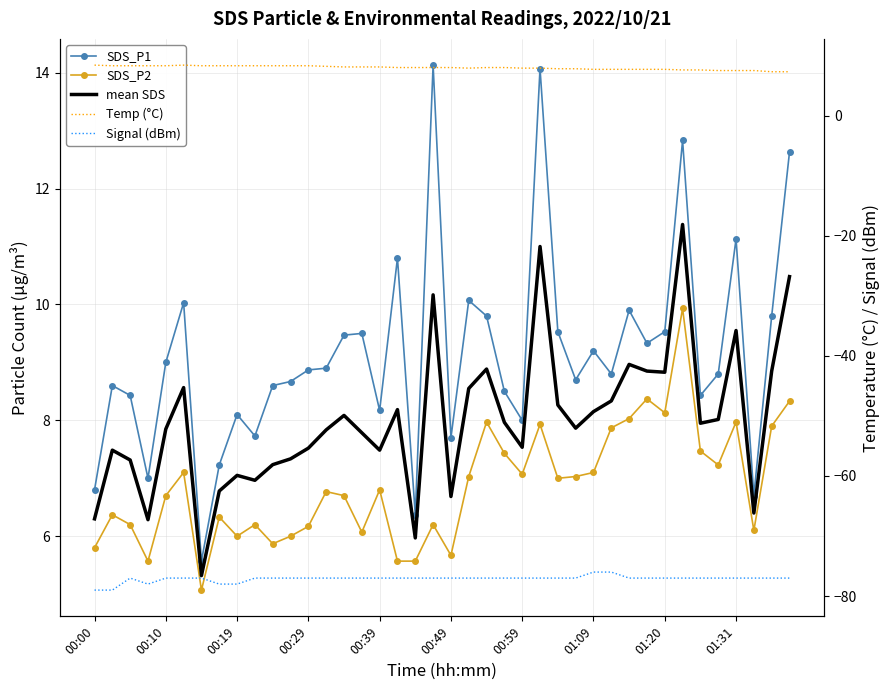

What are all the series names shown in the legend?

SDS_P1, SDS_P2, mean SDS, Temp (°C), Signal (dBm)